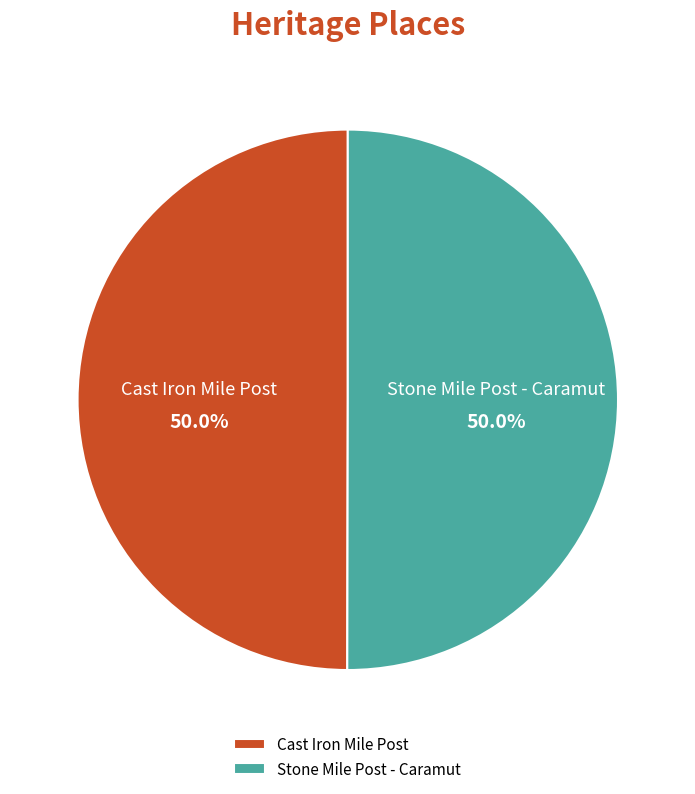

To the nearest percent, what portion does Cast Iron Mile Post represent?

50%